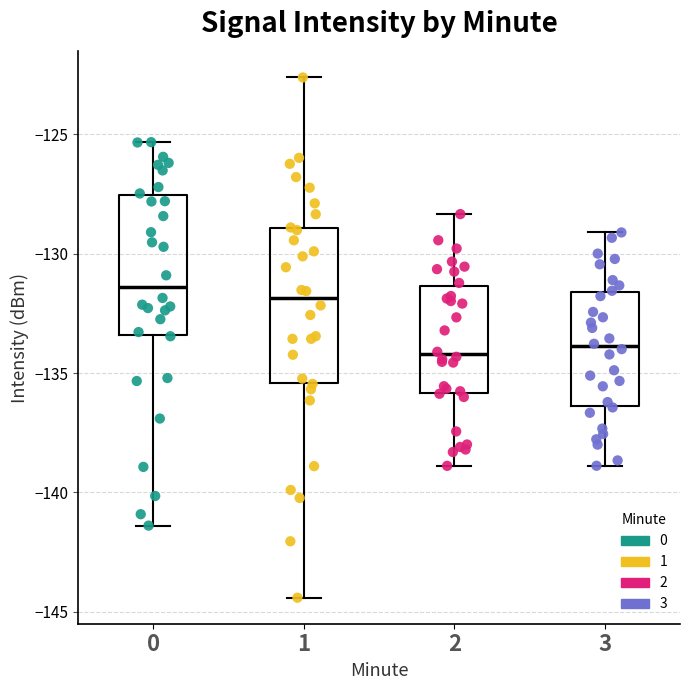

Reading left to right, transcribe this box plot: for each box, give where its median line is, the range the box spans, and where its two whiskers end, as read against the y-axis. The values are not printed on the chart, so give them approximately, as read against the axis.

0: median -131.5, box -133.5 to -127.5, whiskers -141.5 to -125.5
1: median -132.0, box -135.5 to -129.0, whiskers -144.5 to -122.5
2: median -134.0, box -136.0 to -131.5, whiskers -139.0 to -128.5
3: median -134.0, box -136.5 to -131.5, whiskers -139.0 to -129.0